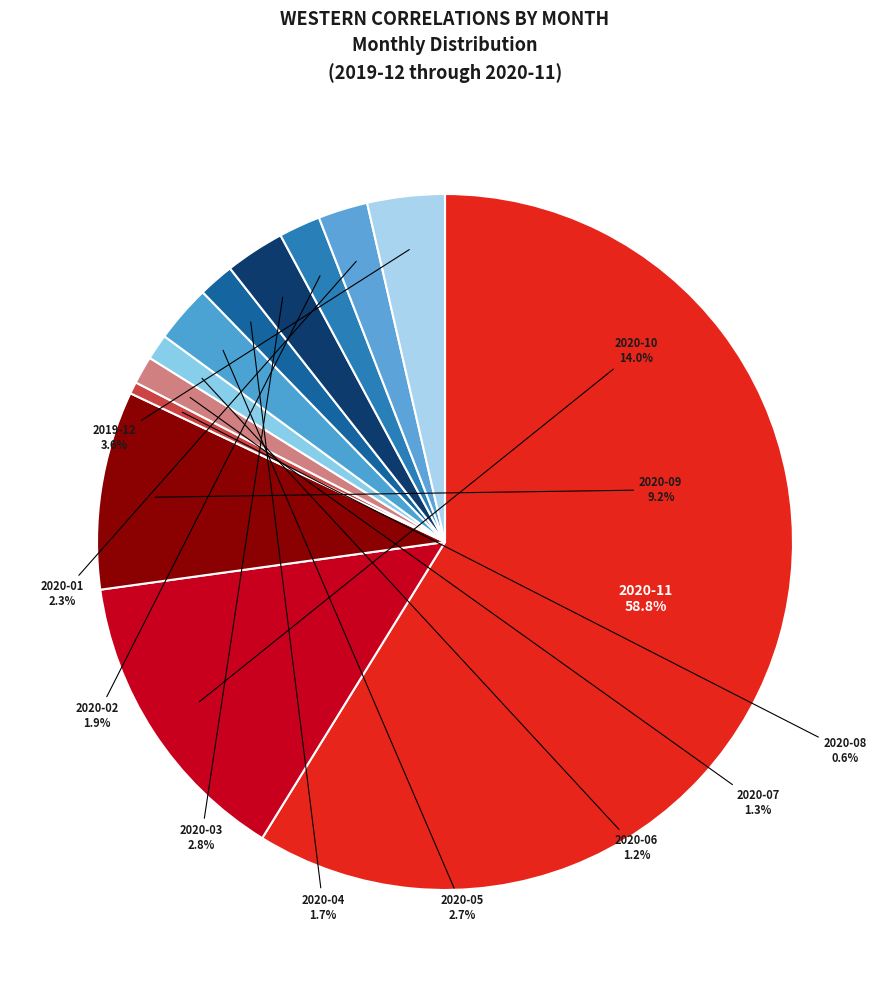

How many slices are in this pie chart?

12